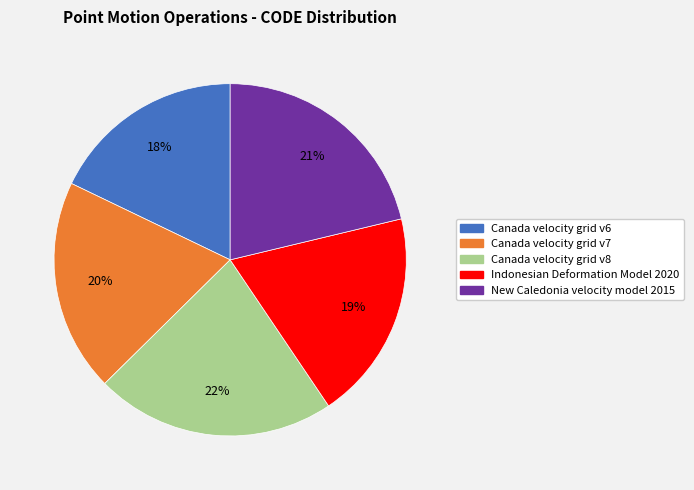

How many slices are in this pie chart?

5